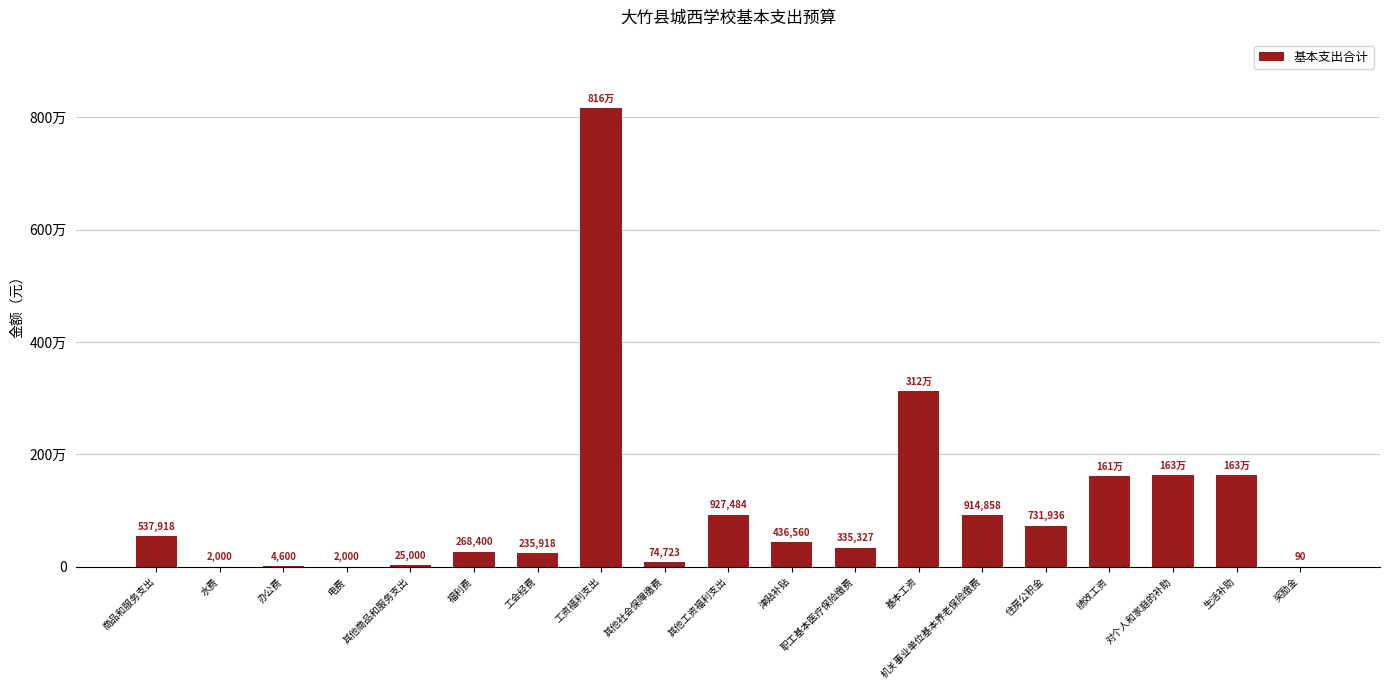

How many data points does each series have?

19